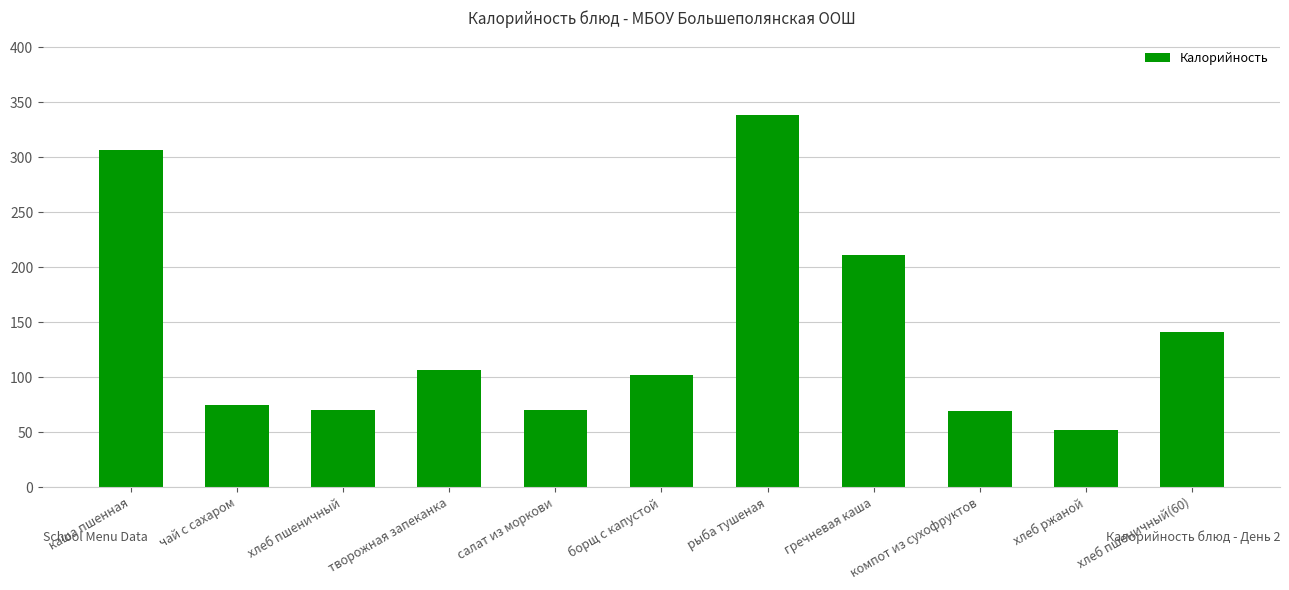

What is the sum of all values?

1540.9